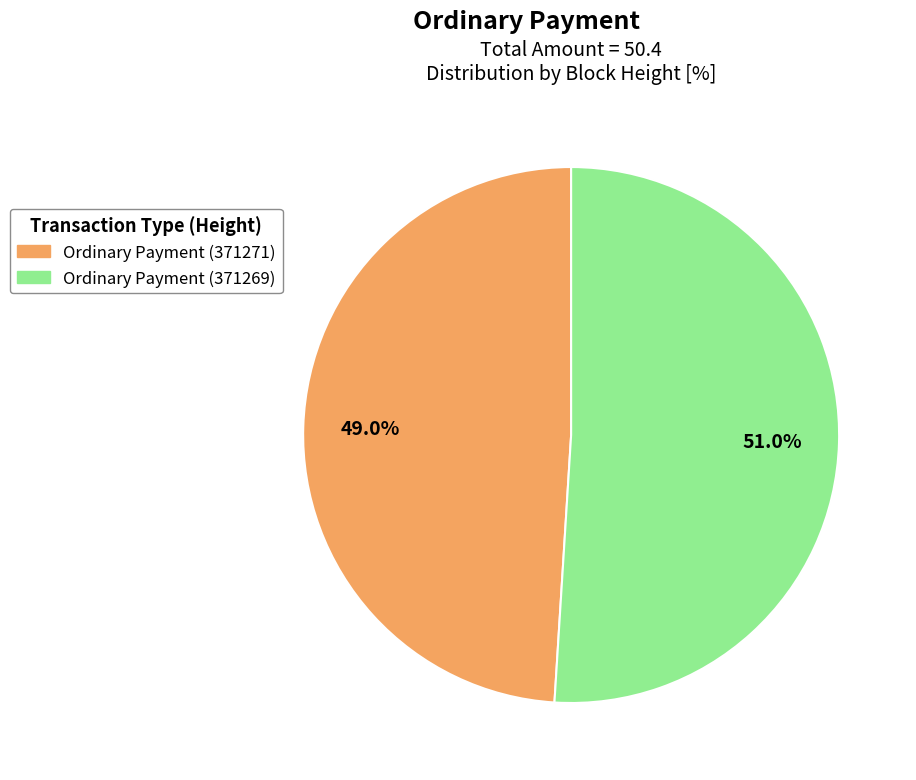

To the nearest percent, what is the difference between the largest and smallest slice percentages?

2%